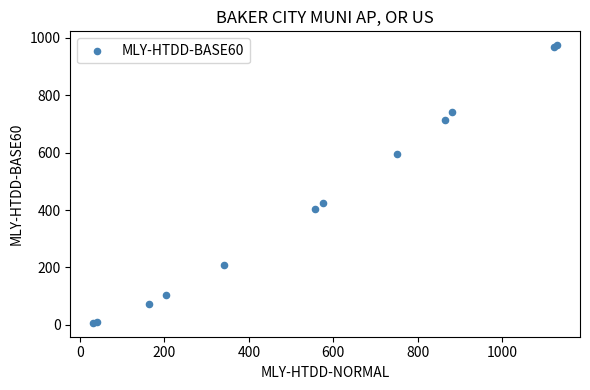

What Y value in the scatter plot is closest to 490?

425.7